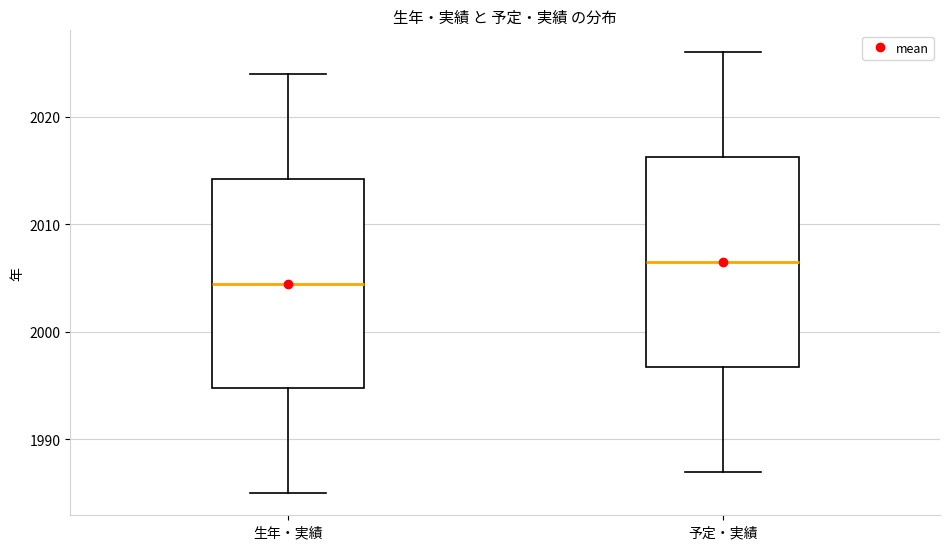

Where does the lower whisker of the box for 生年・実績 end on the y-axis? The values are not printed on the chart, so give them approximately, as read against the axis.

1985